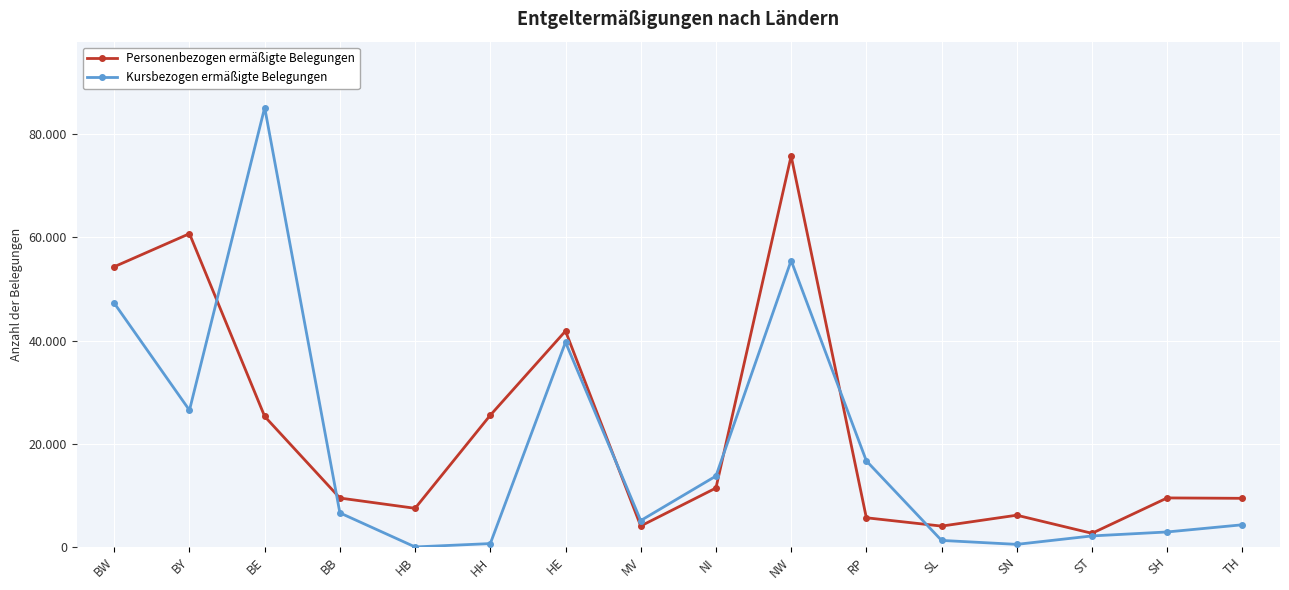

How many interior local valleys does the Personenbezogen ermäßigte Belegungen series have?

4